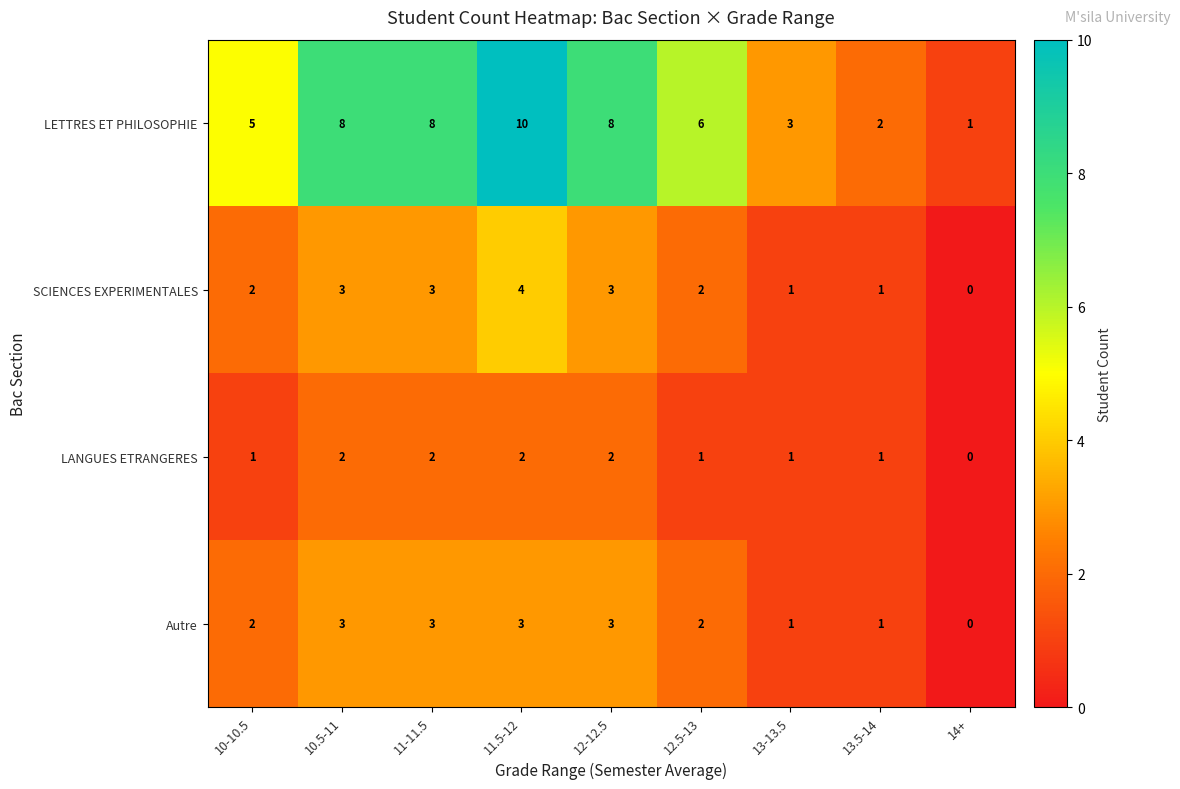

Which series has the largest total across all categories?

LETTRES ET PHILOSOPHIE